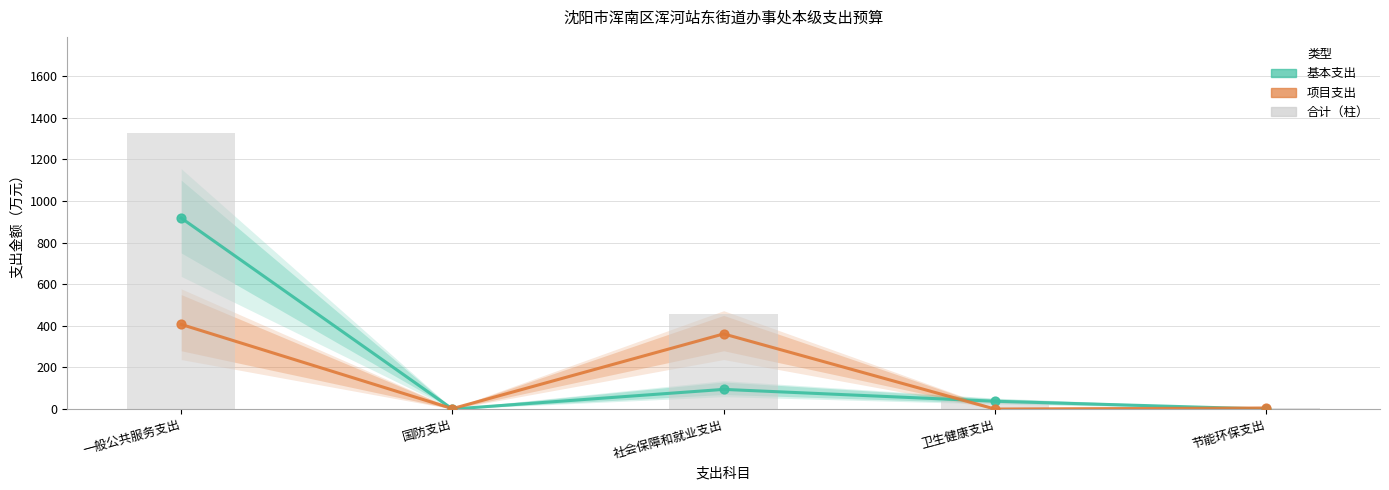

Which series has the largest total across all categories?

合计（柱）